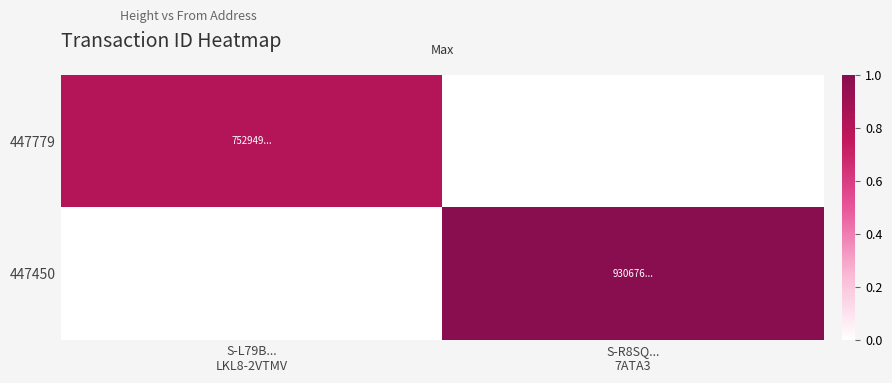

Count the number of categories in the chart.

2